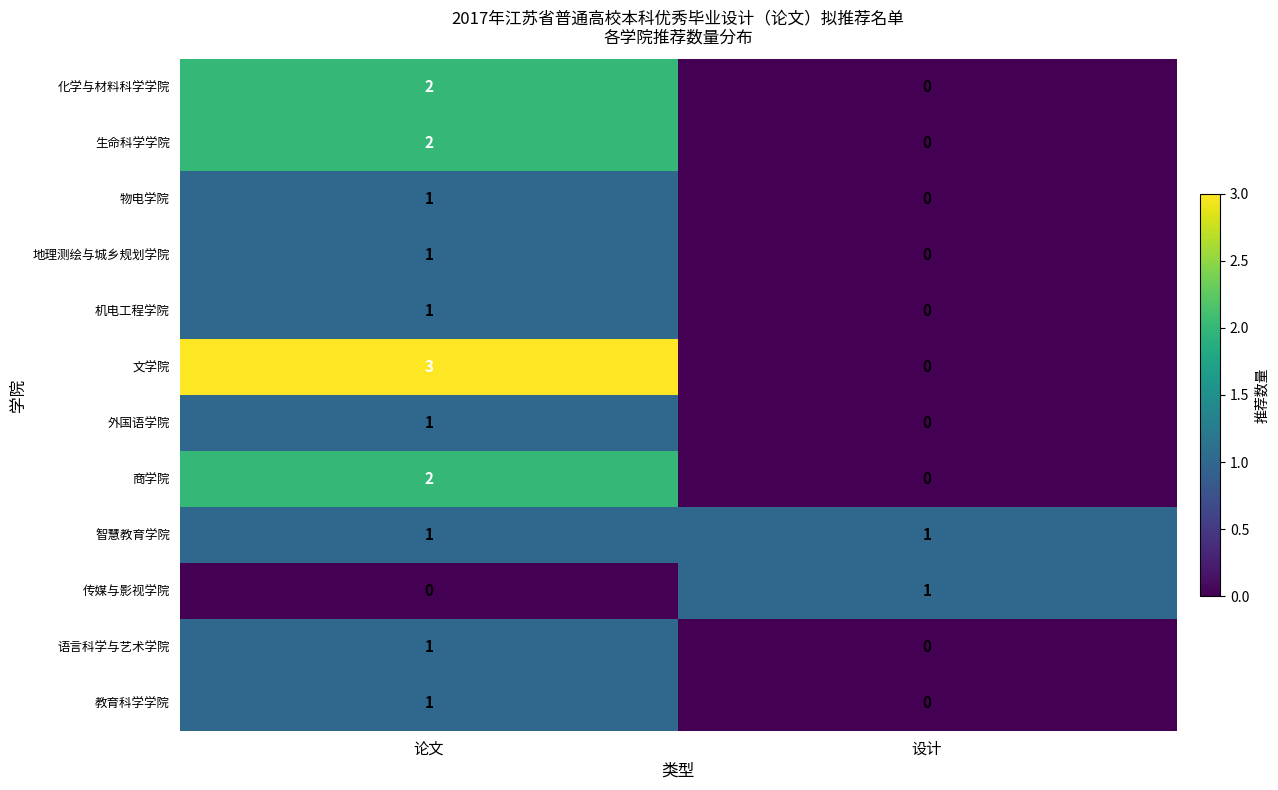

What is the greatest value displayed?

3